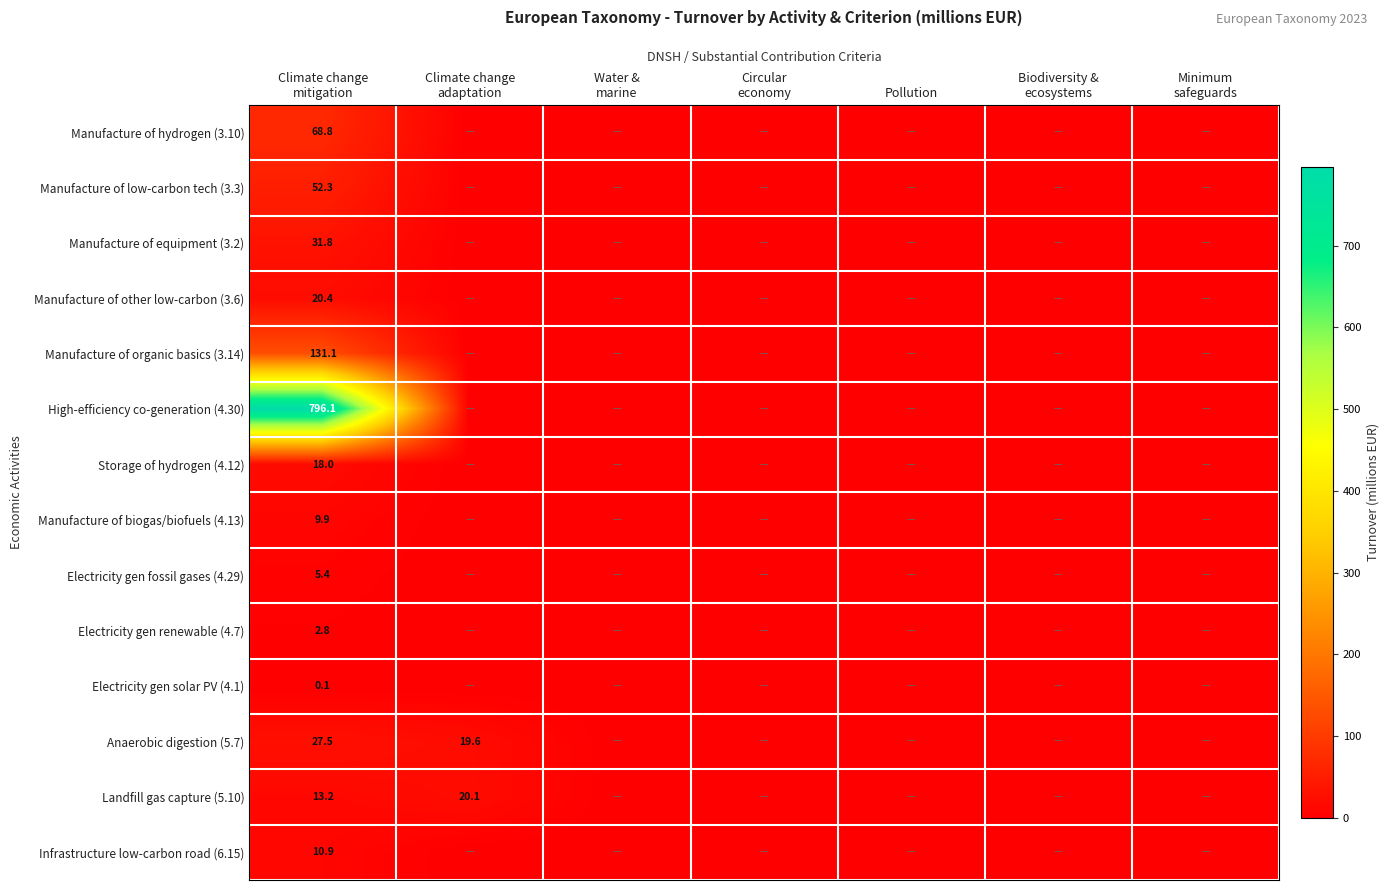

Rank the categories by Storage of hydrogen (4.12) value from lowest to highest.

Climate change adaptation, Water & marine, Circular economy, Pollution, Biodiversity & ecosystems, Minimum safeguards, Climate change mitigation